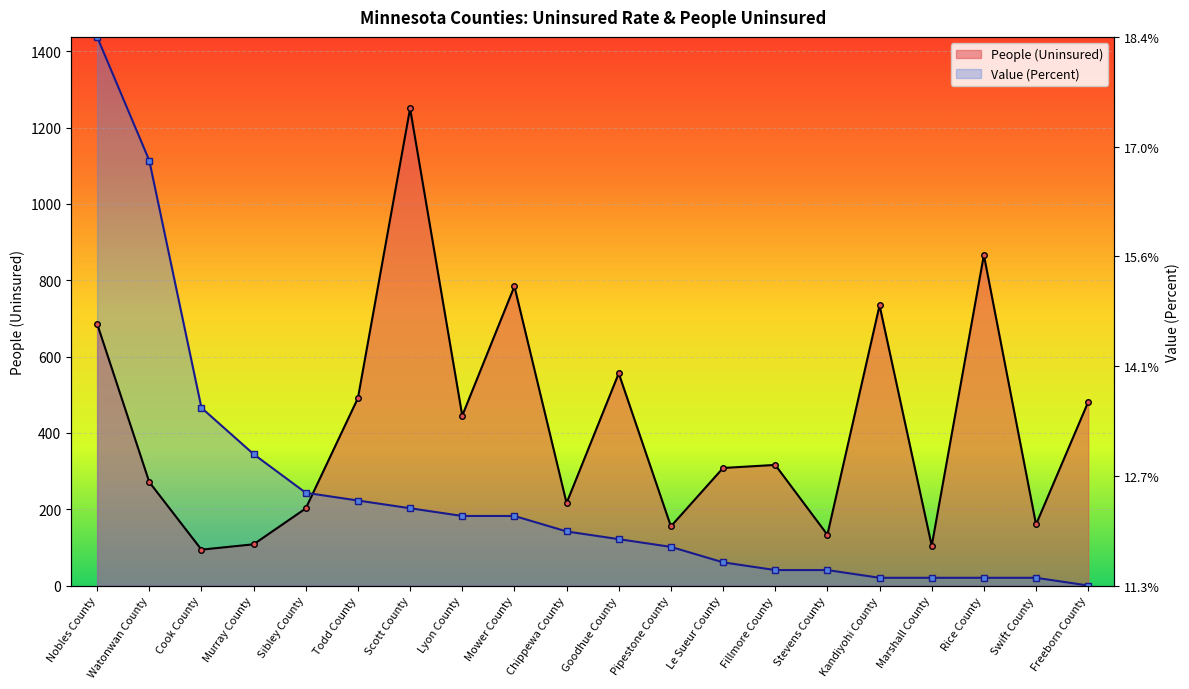

Is it true that Value (Percent) equals 65.4 at Fillmore County?

False